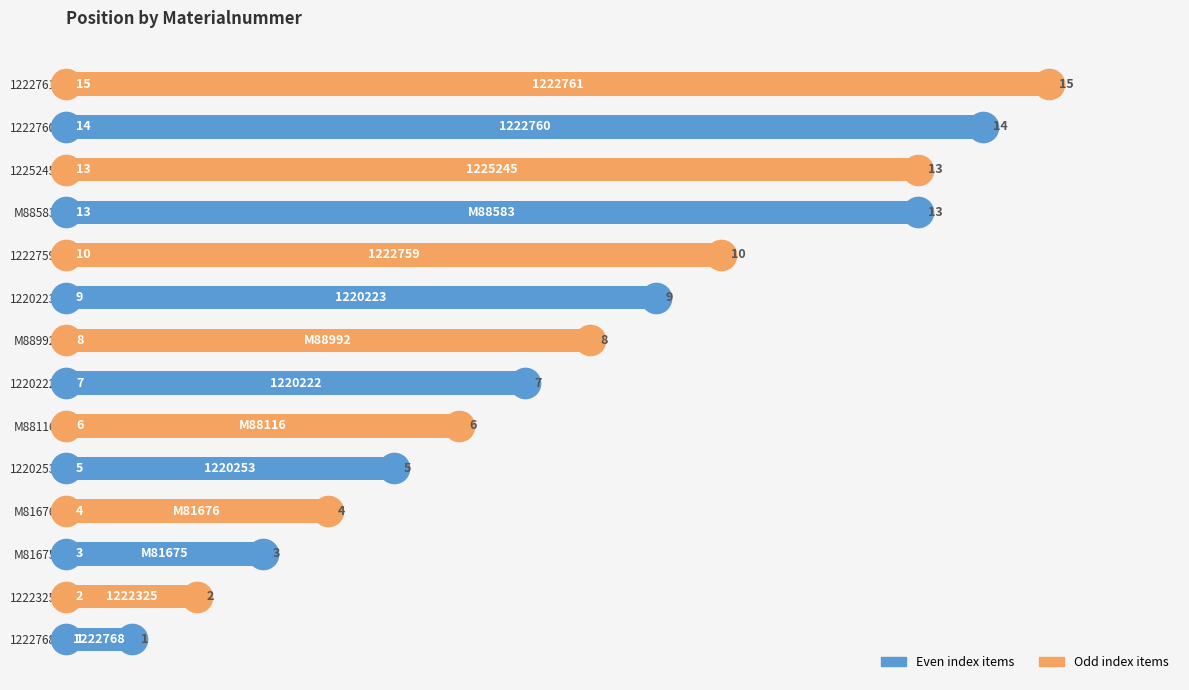

True or false: the data shows 4 at M81676.

True